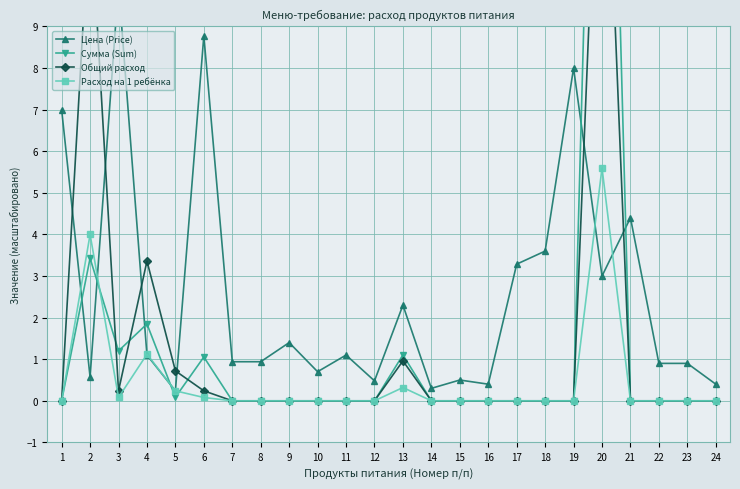

Reading right to left, list all the values displayed in this chart.

Цена (Price): 0.4	0.9	0.9	4.4	3.0	8.0	3.6	3.3	0.4	0.5	0.3	2.3	0.5	1.1	0.7	1.4	0.9	0.9	8.8	0.2	1.1	10.0	0.6	7.0
Сумма (Sum): 0.0	0.0	0.0	0.0	25.2	0.0	0.0	0.0	0.0	0.0	0.0	1.1	0.0	0.0	0.0	0.0	0.0	0.0	1.1	0.1	1.8	1.2	3.4	0.0
Общий расход: 0.0	0.0	0.0	0.0	16.8	0.0	0.0	0.0	0.0	0.0	0.0	1.0	0.0	0.0	0.0	0.0	0.0	0.0	0.2	0.7	3.4	0.2	12.0	0.0
Расход на 1 ребёнка: 0.0	0.0	0.0	0.0	5.6	0.0	0.0	0.0	0.0	0.0	0.0	0.3	0.0	0.0	0.0	0.0	0.0	0.0	0.1	0.2	1.1	0.1	4.0	0.0